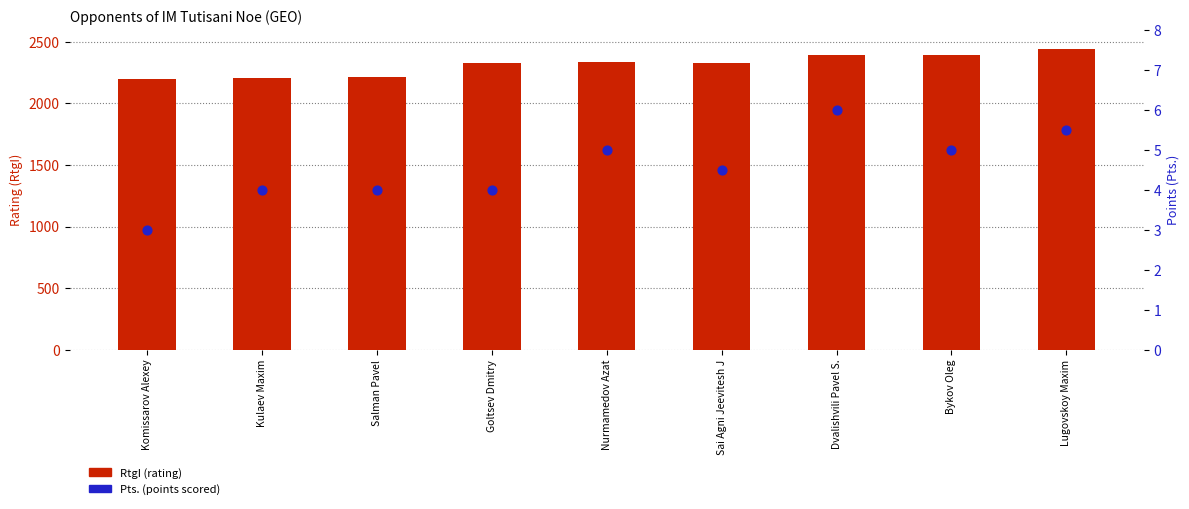

At which category is the sum across all series the highest?

Lugovskoy Maxim